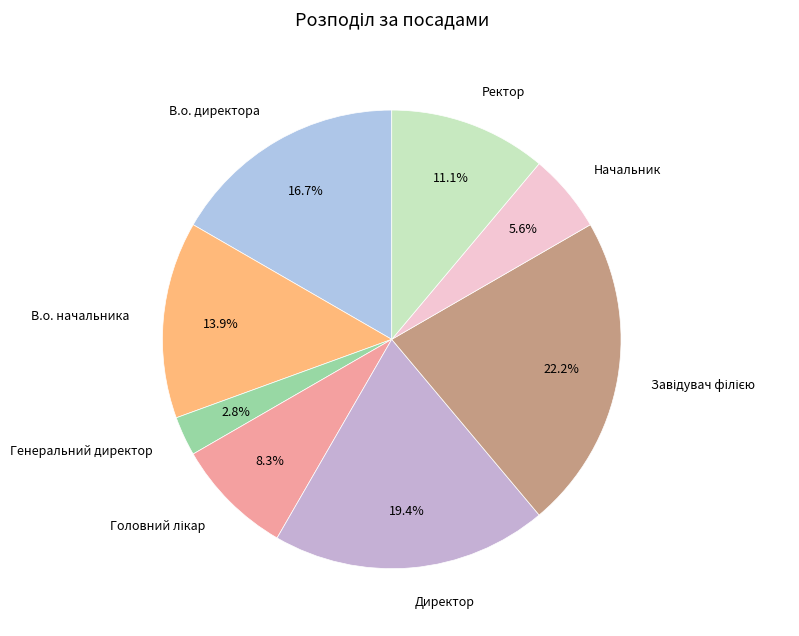

Count the number of slices in the pie.

8